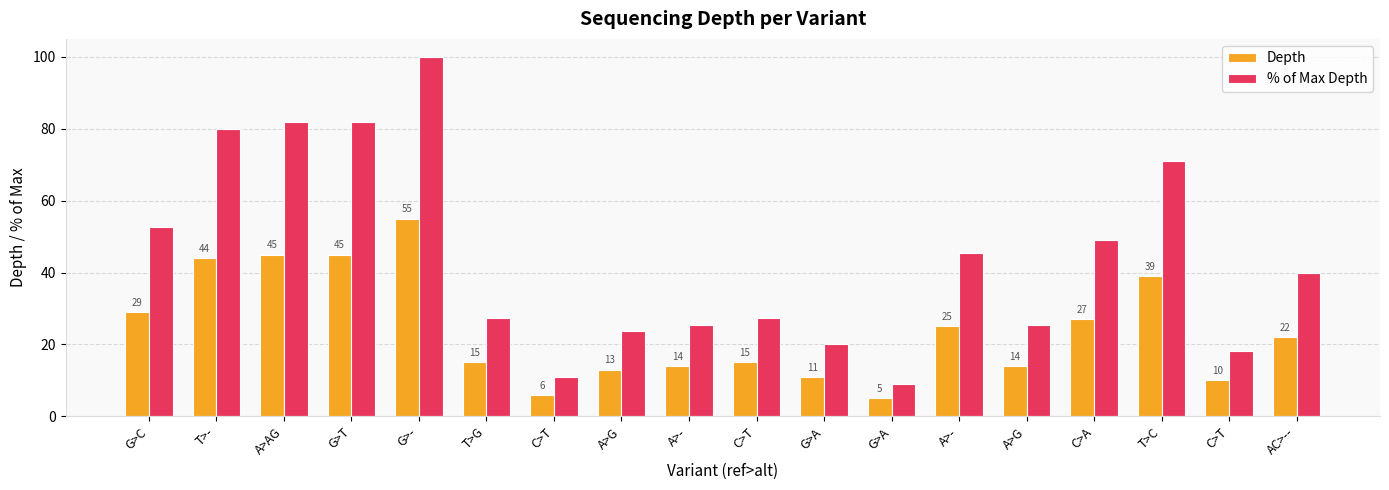

Count the number of categories in the chart.

18